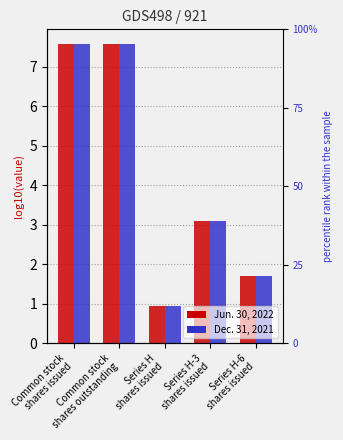

What are all the series names shown in the legend?

Jun. 30, 2022, Dec. 31, 2021